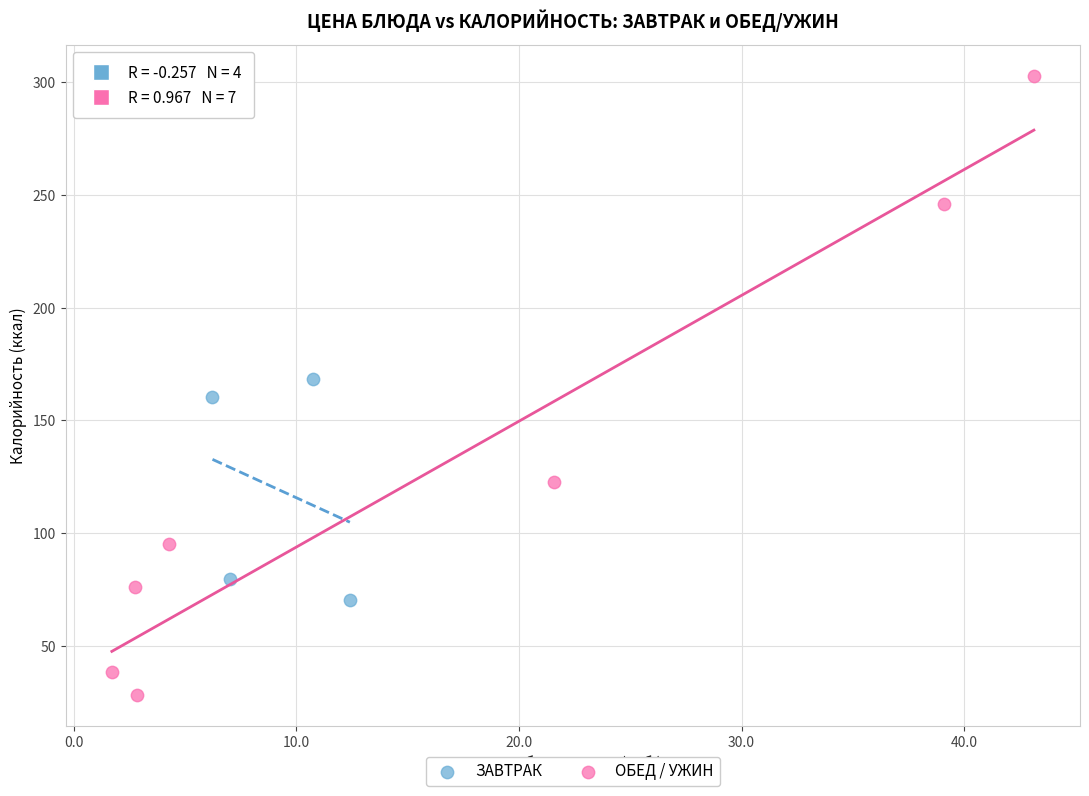

What are all the series names shown in the legend?

ЗАВТРАК, ОБЕД / УЖИН